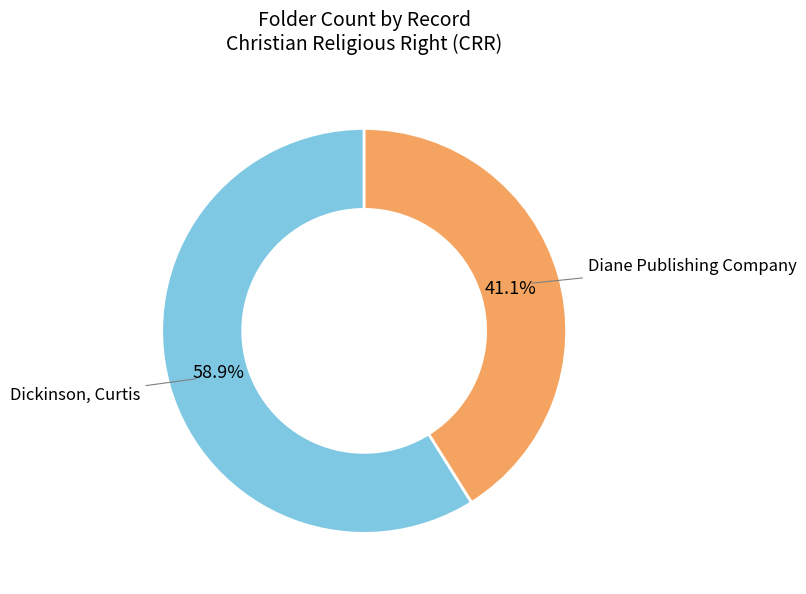

Rank the categories by value from highest to lowest.

Dickinson, Curtis, Diane Publishing Company